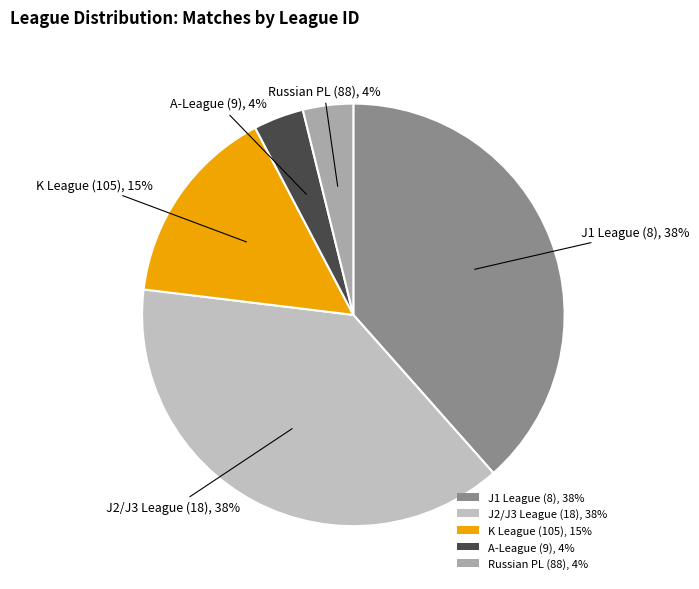

The J2/J3 League (18), 38% slice represents 25% of the pie. True or false?

False